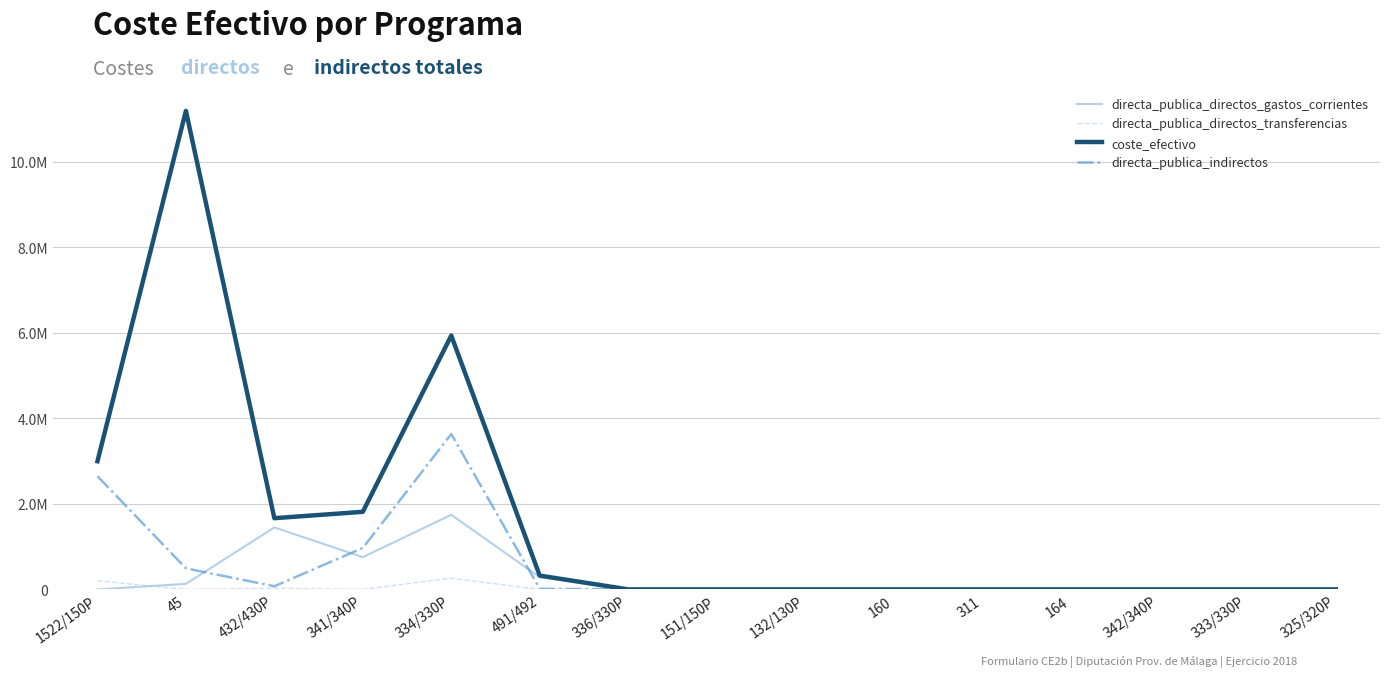

The value of directa_publica_indirectos at 333/330P is 0.0. True or false?

True